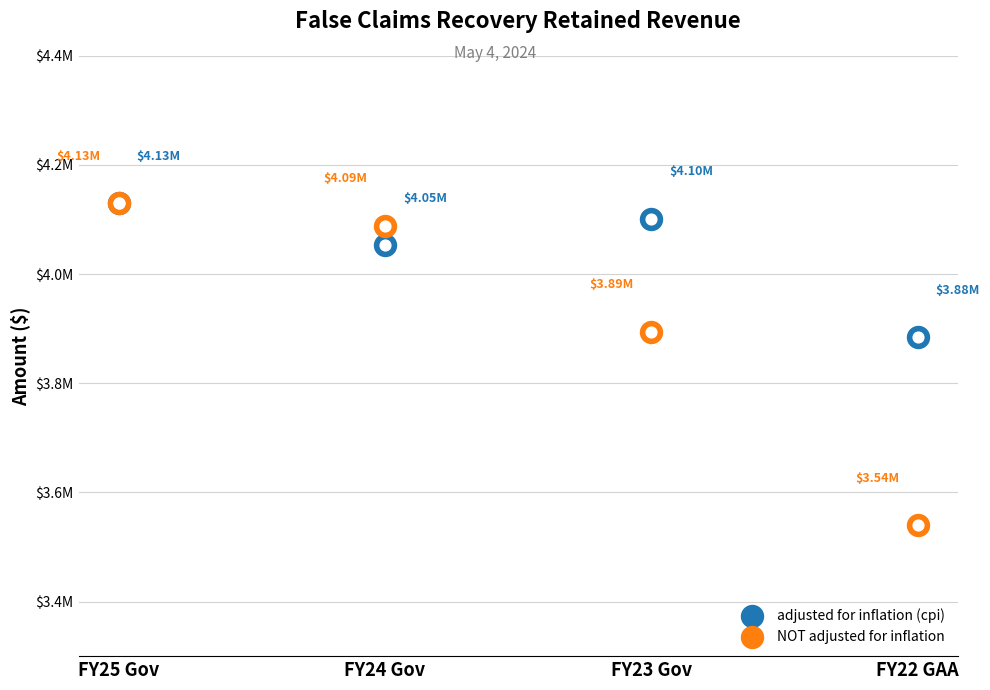

Which series has the largest total across all categories?

adjusted for inflation (cpi)